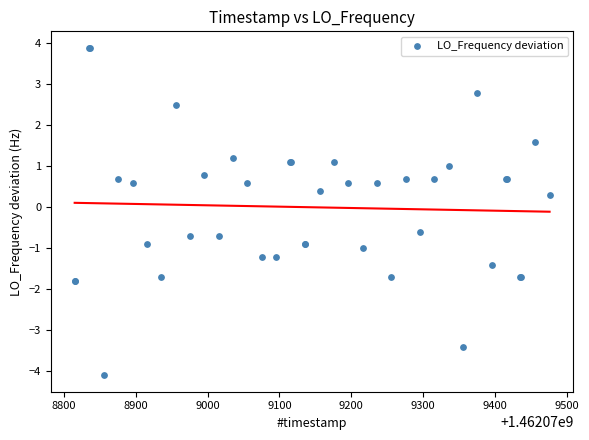

What Y value in the scatter plot is closest to 0?

0.3